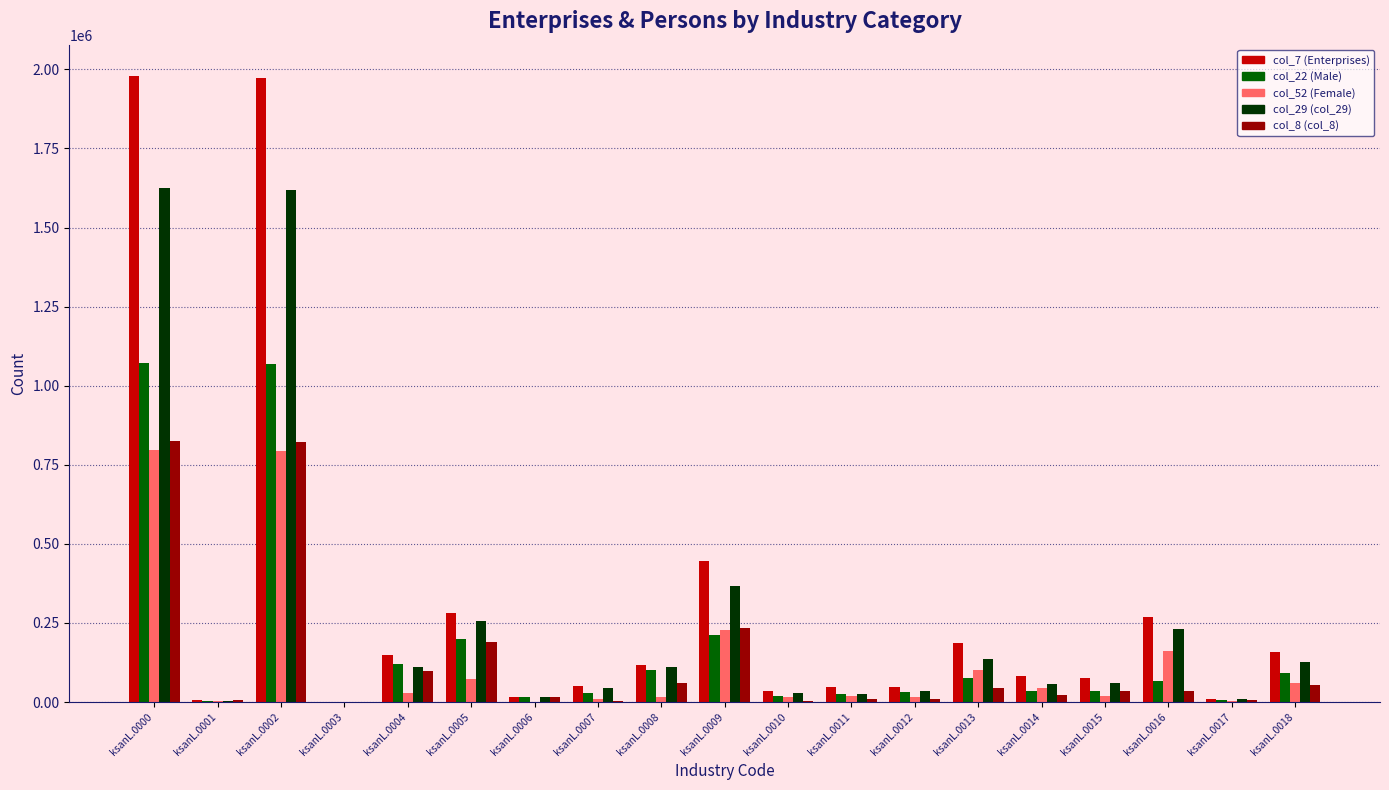

Is it true that col_29 (col_29) equals 2370958 at ksanL.0000?

False